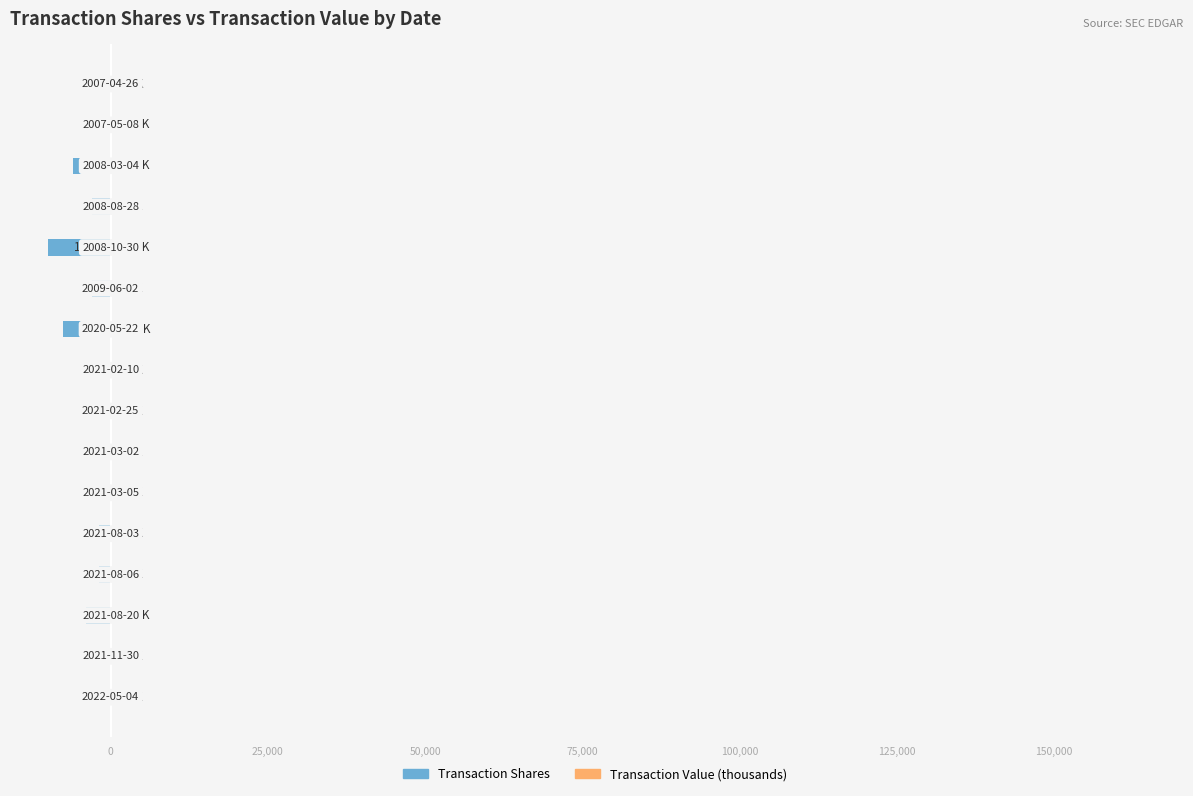

Which series has the largest total across all categories?

Transaction Value (thousands)